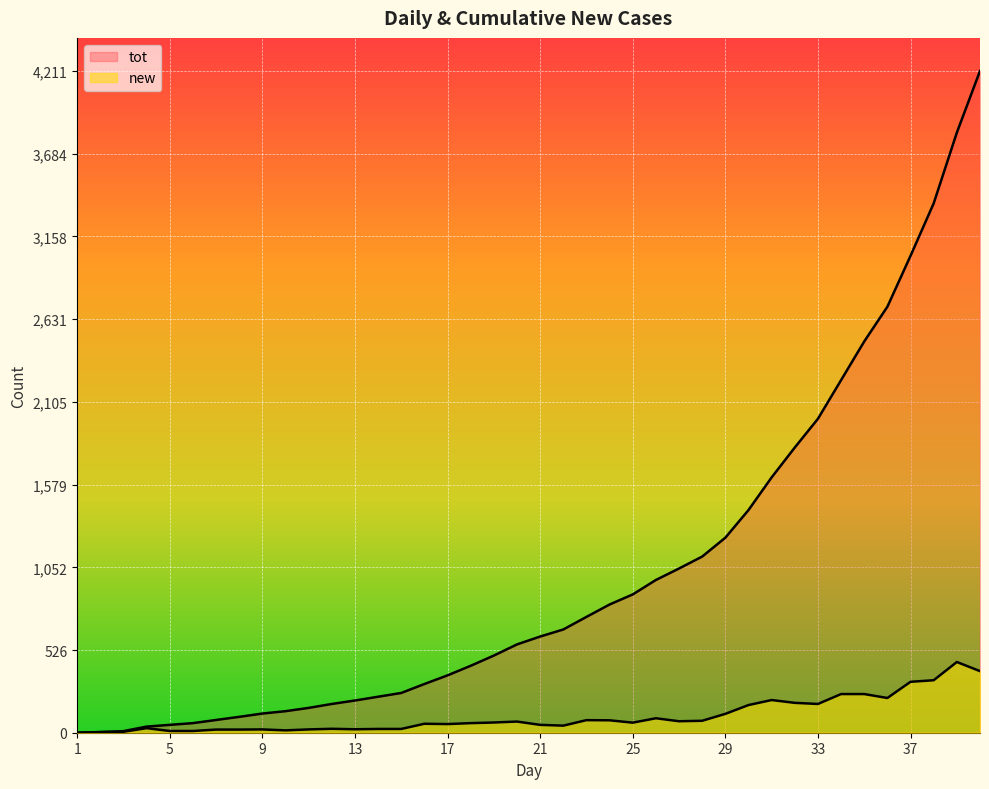

Which category has the highest value in the tot series?

40